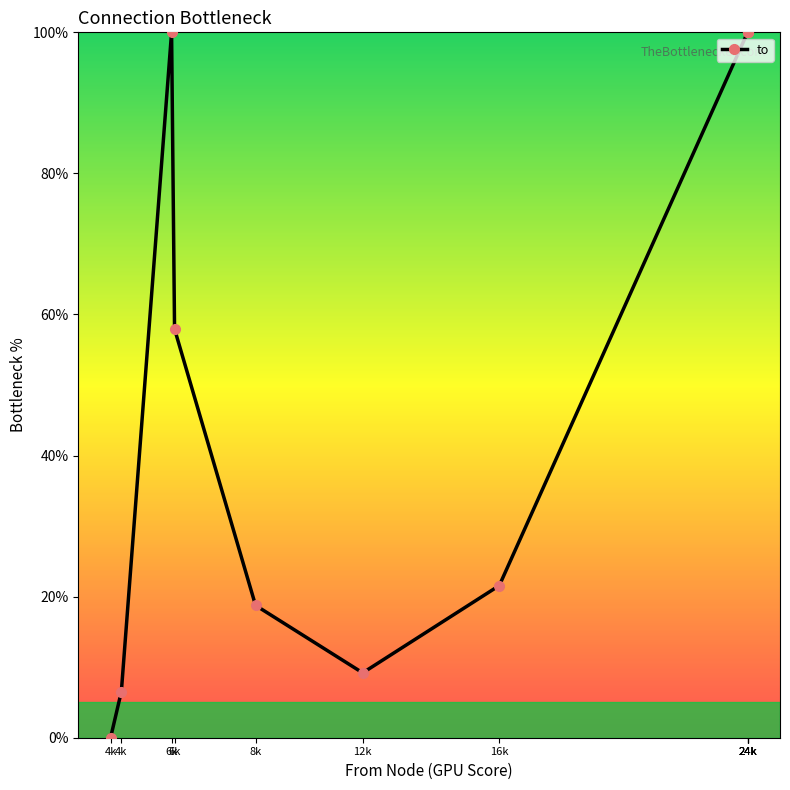

Reading left to right, list all the values displayed in this chart.

0.0	6.5	100.0	57.9	18.8	9.2	21.6	100.0	100.0	100.0	100.0